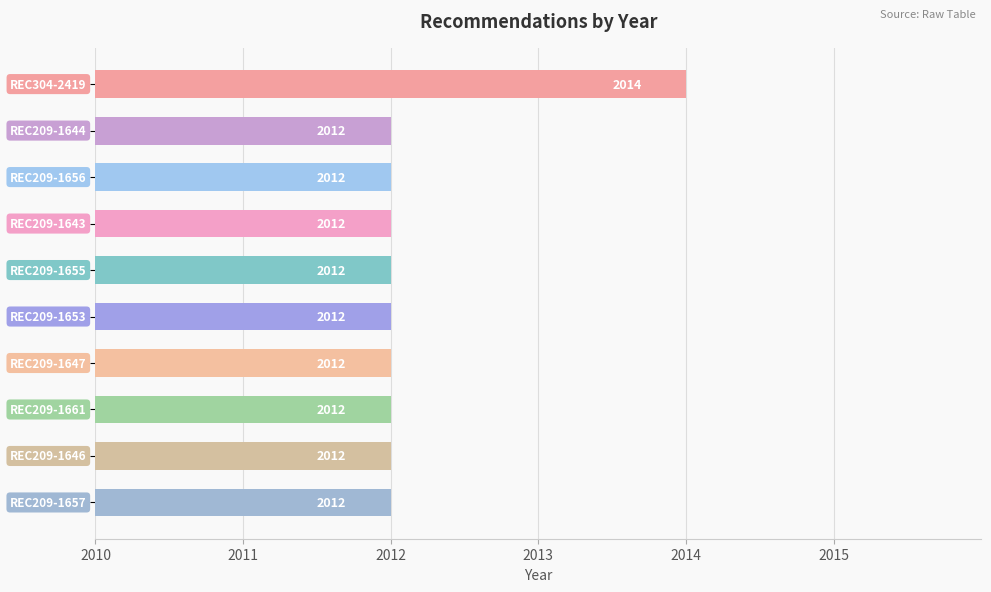

What is the sum of all values?

20122